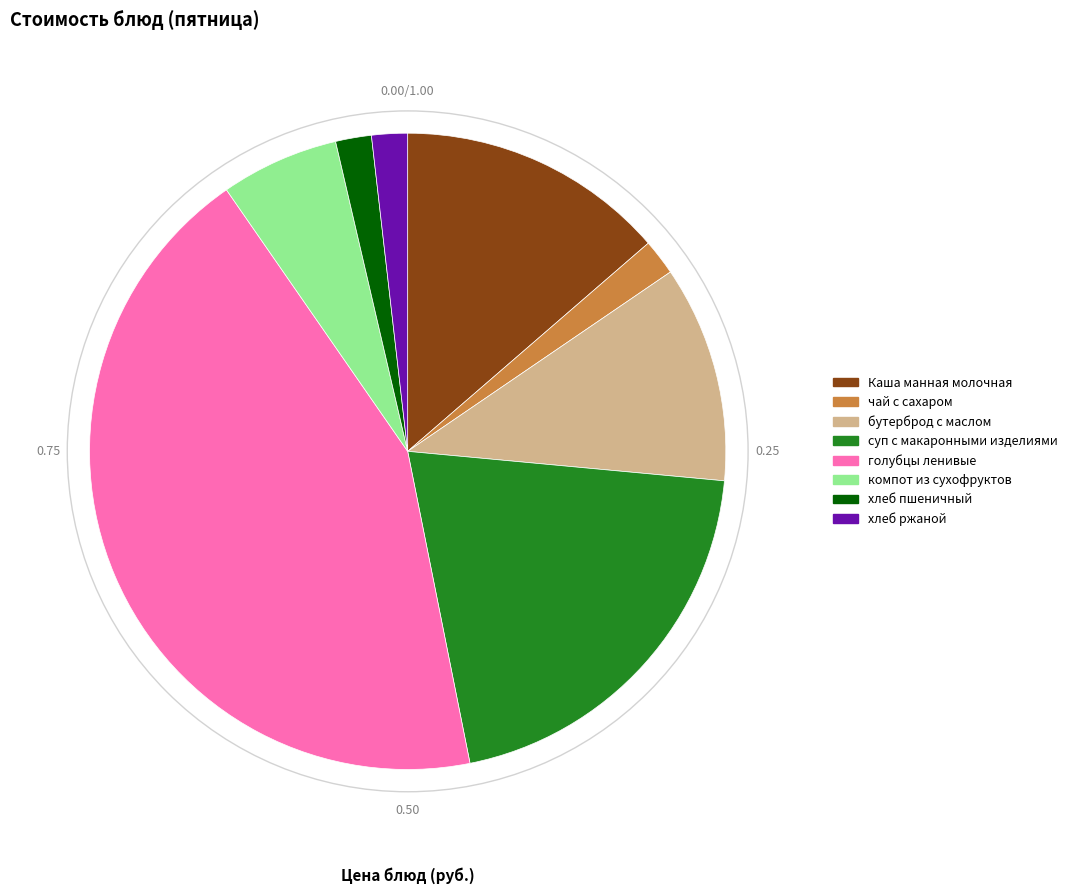

How many segments does this pie chart have?

8